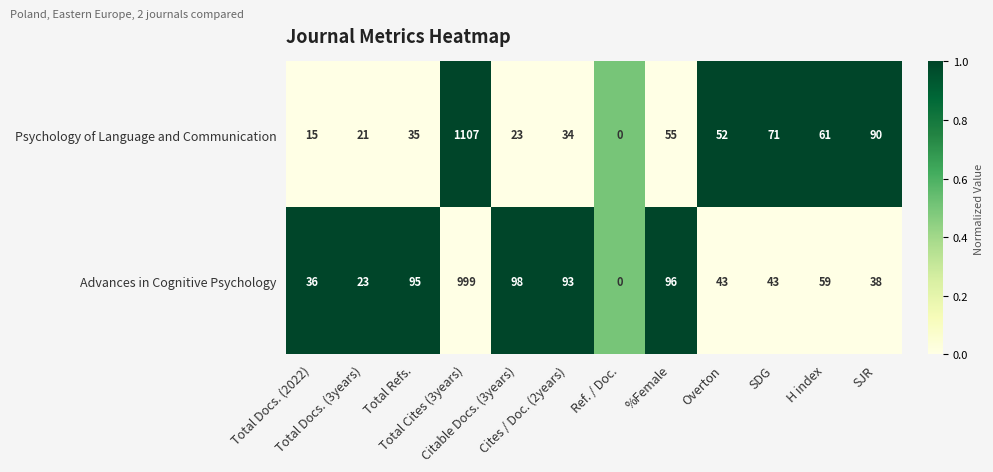

At which category is the sum across all series the highest?

Total Cites (3years)